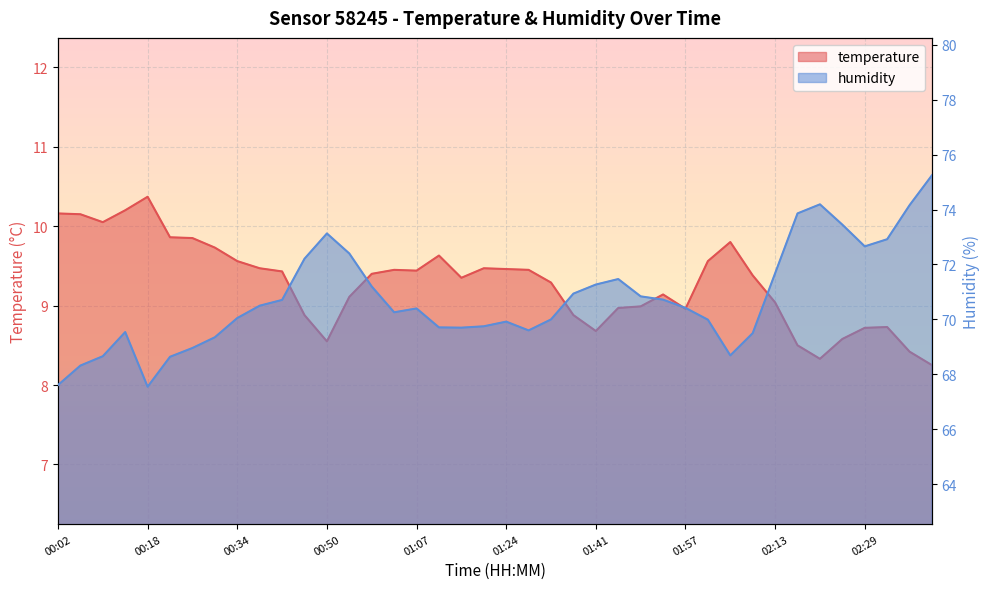

Between 00:14 and 01:02, which is larger?

00:14